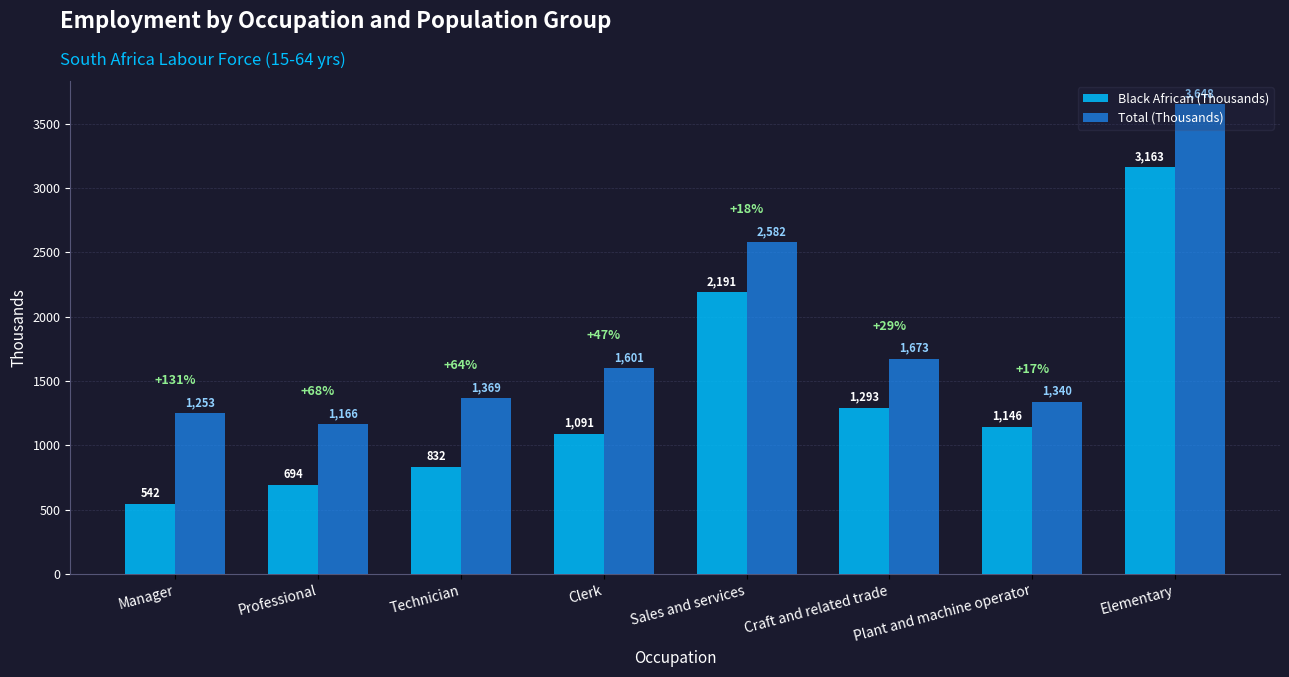

What is the value of the Black African (Thousands) bar at the 5th from the left?

2191.1